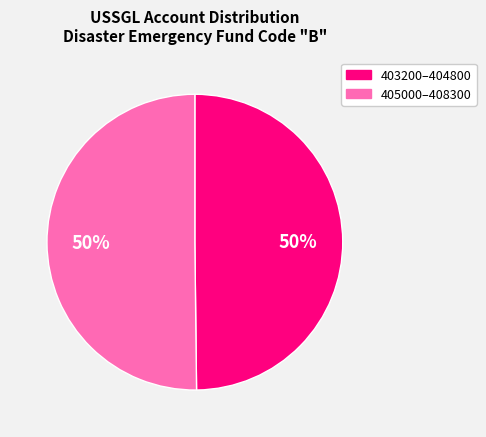

To the nearest percent, what is the average slice percentage?

50%